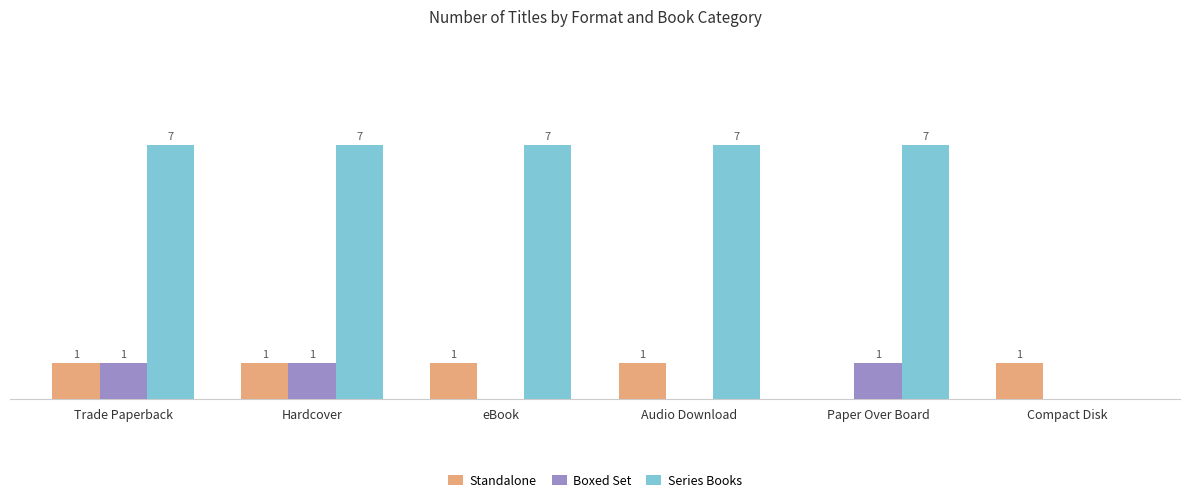

At which label is Standalone closest to 0?

Paper Over Board